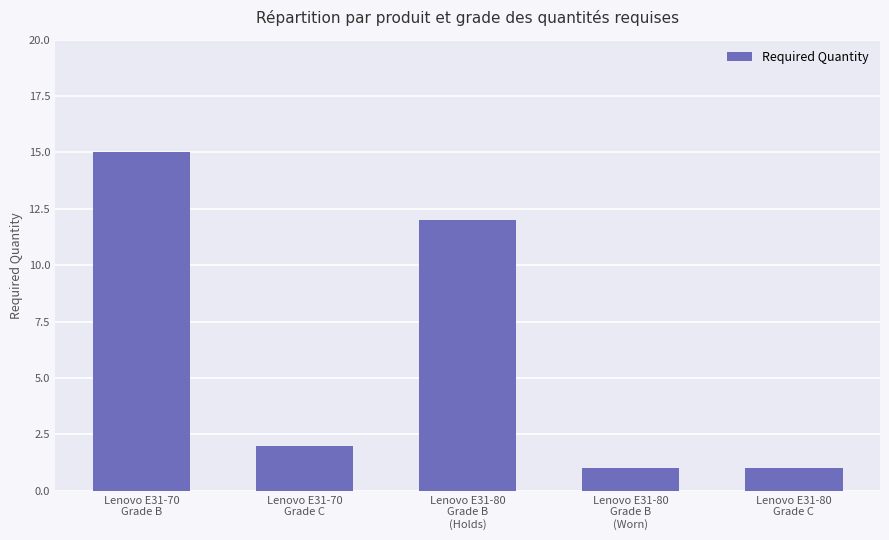

Between Lenovo E31-70
Grade B and Lenovo E31-80
Grade C, which is larger?

Lenovo E31-70
Grade B